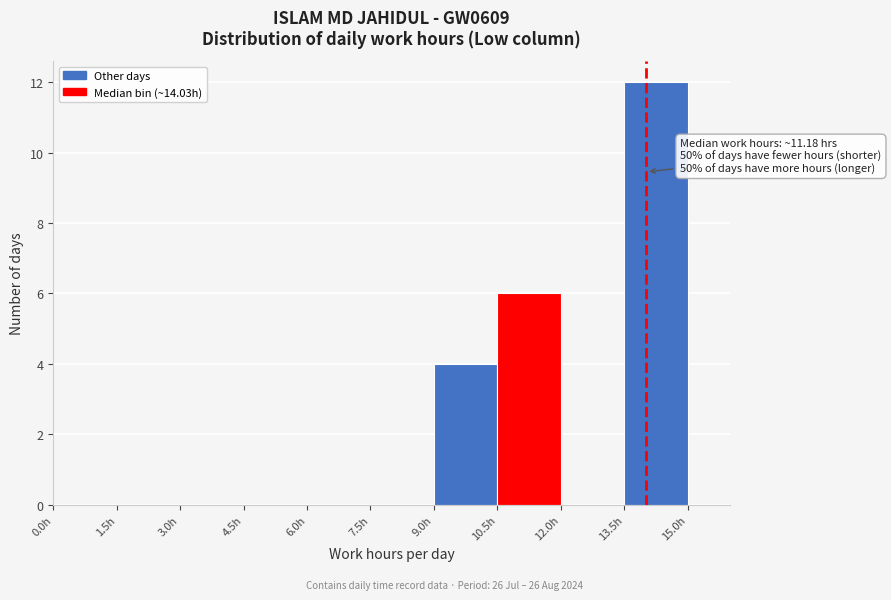

Over which range of the x-axis is the bar tallest?

13.5 to 15.0